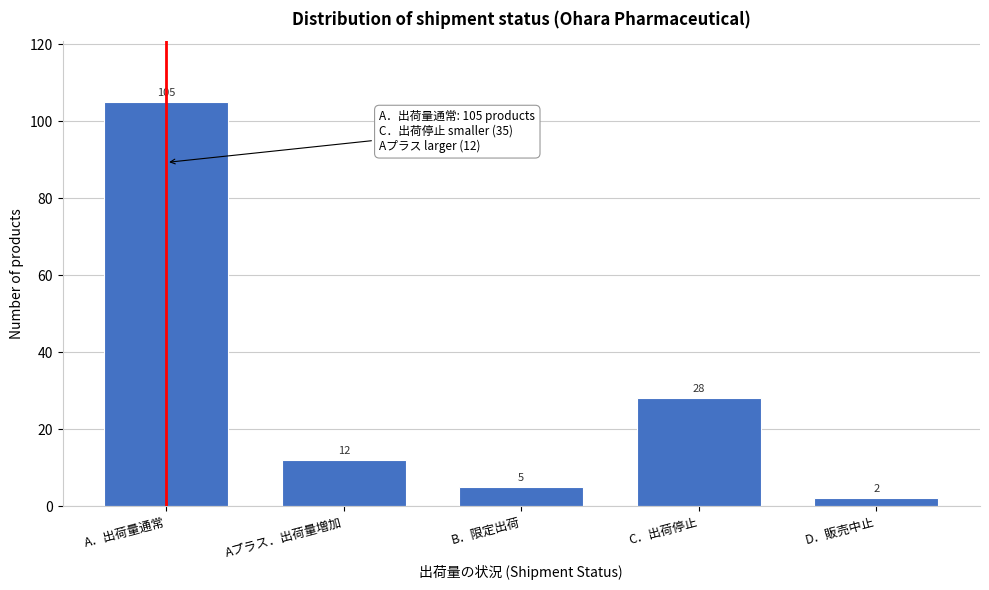

Reading left to right, what are all the values shown in this chart?

A．出荷量通常=105	Aプラス．出荷量増加=12	B．限定出荷=5	C．出荷停止=28	D．販売中止=2